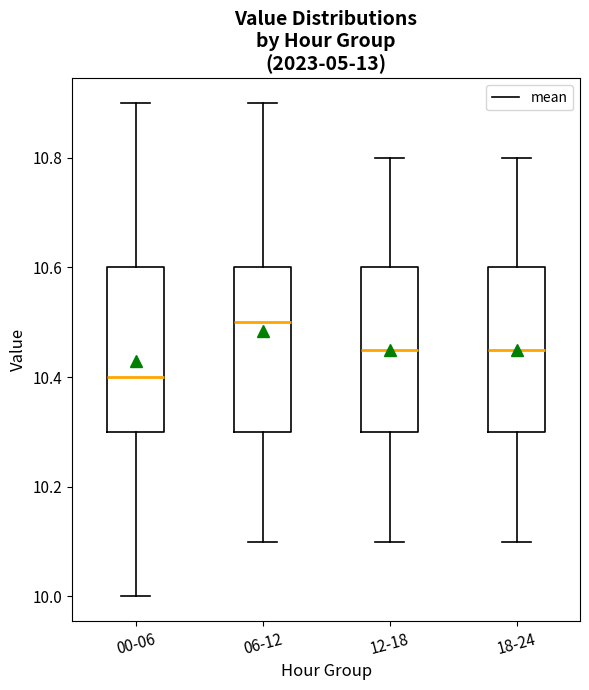

Where does the upper whisker of the box for 18-24 end on the y-axis? The values are not printed on the chart, so give them approximately, as read against the axis.

10.80